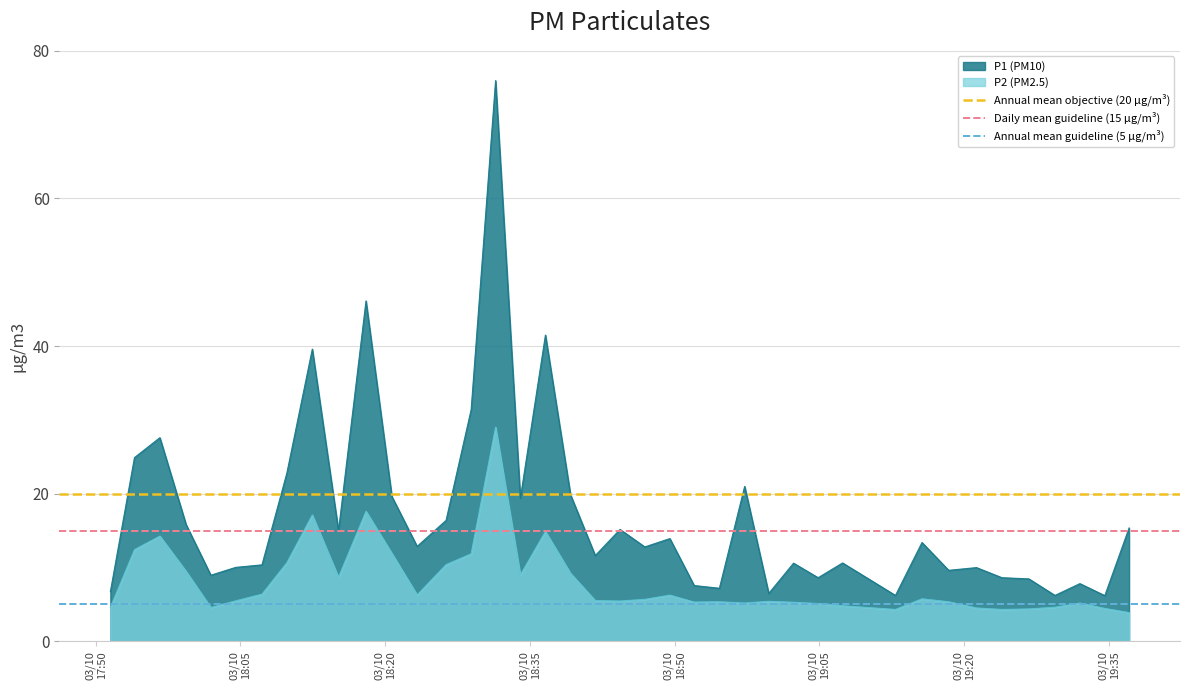

What is the maximum value for P1 (PM10)?

76.0